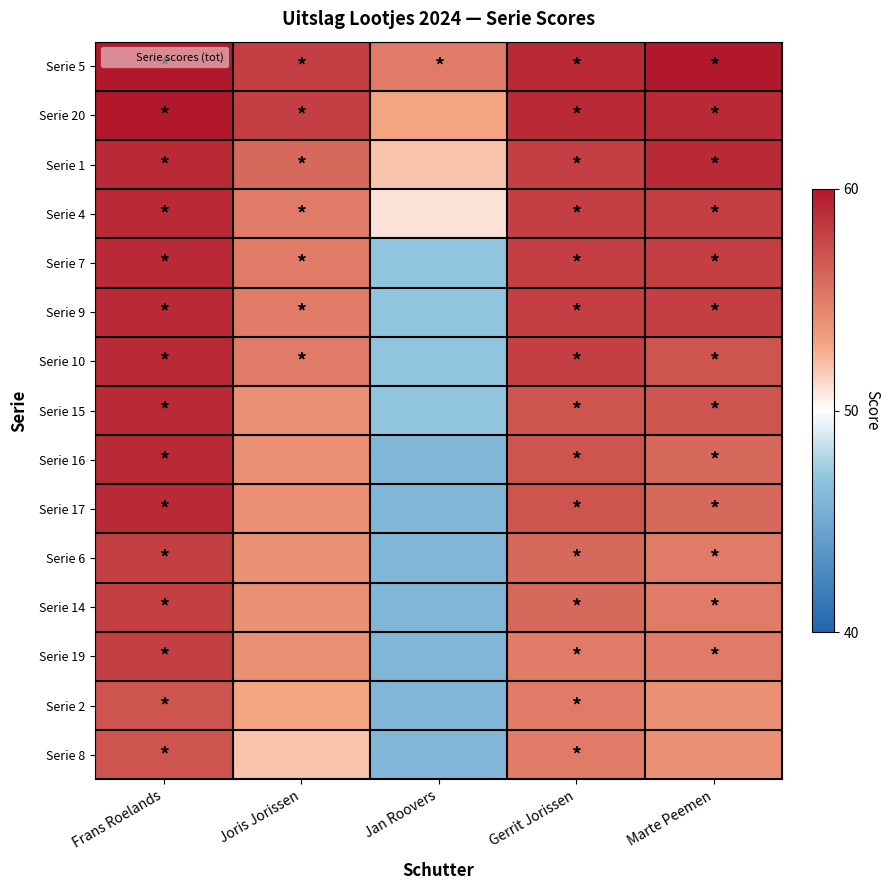

Which series has the largest range (max minus min)?

Serie 16